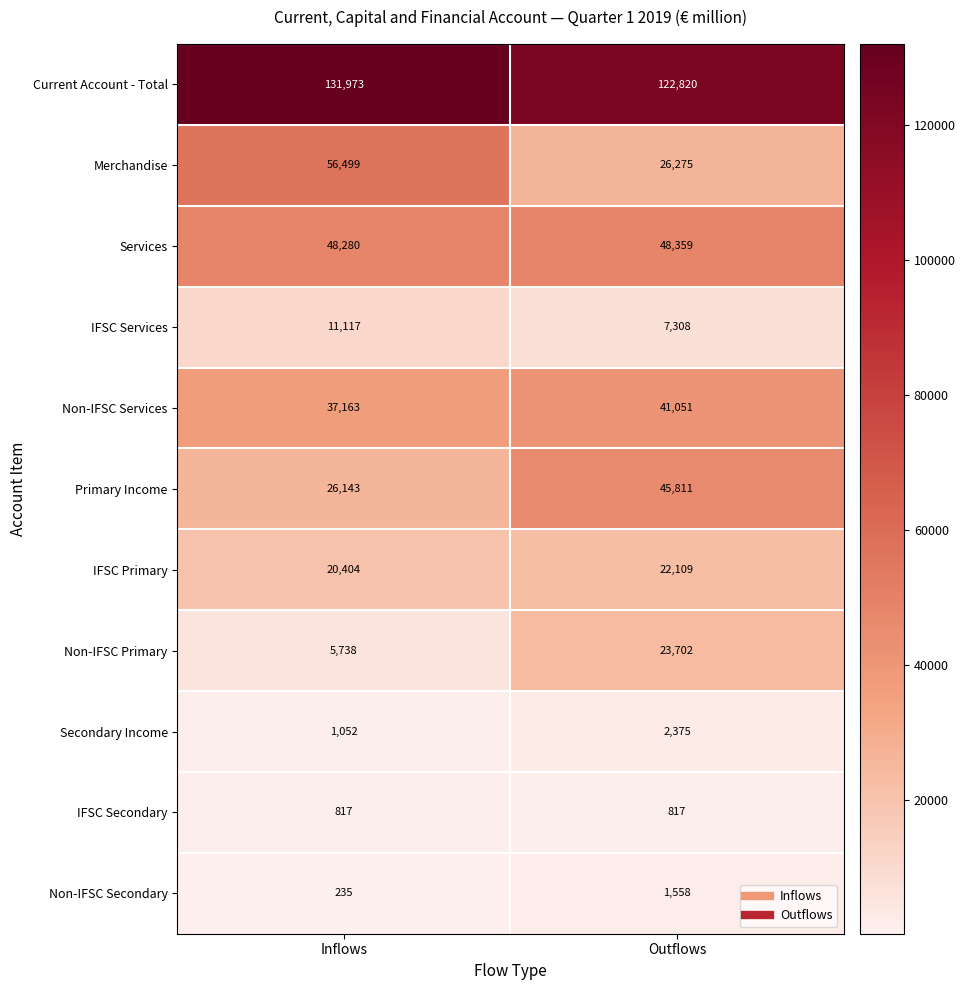

What is the difference between the maximum and minimum values in the IFSC Primary series?

1705